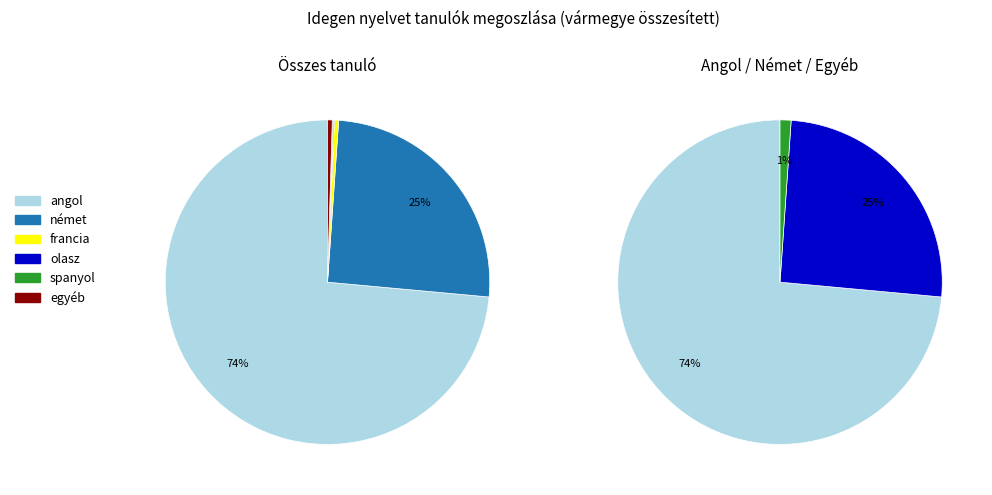

Does Zala account for over 50% of the chart?

No